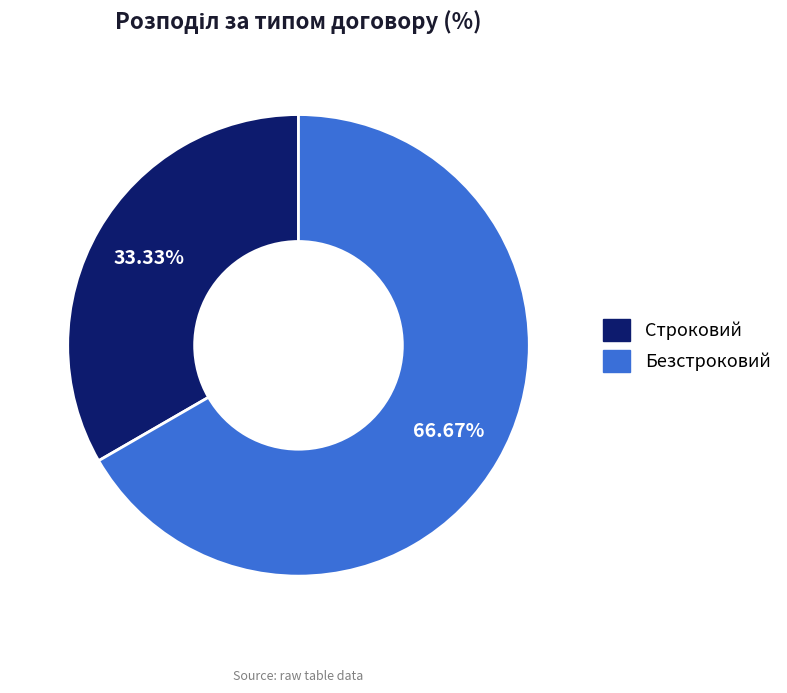

Combined, do Безстроковий and Строковий account for over 50%?

Yes